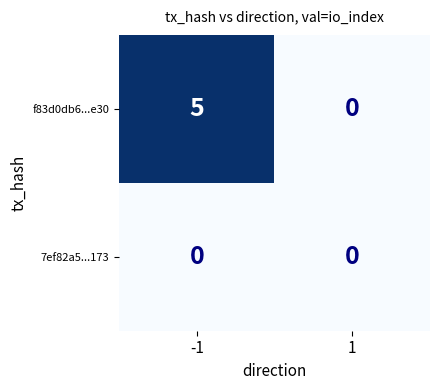

Reading right to left, list all the values displayed in this chart.

f83d0db6...e30: 0	5
7ef82a5...173: 0	0